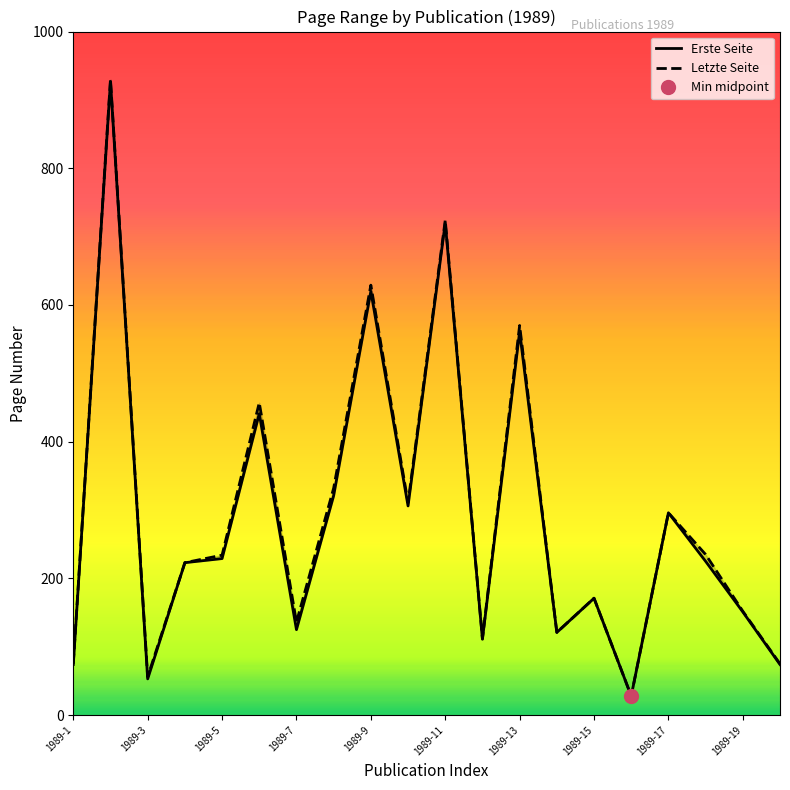

True or false: Erste Seite and Letzte Seite intersect in this chart.

False